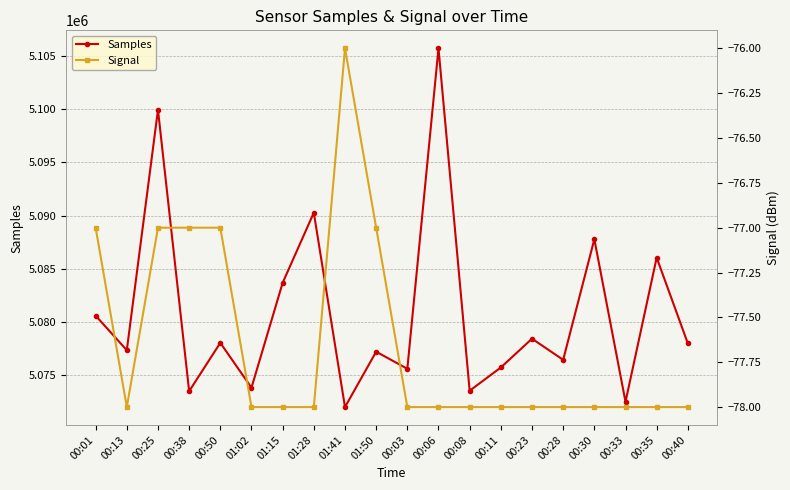

Is the value of Samples at 00:03 greater than the value of Signal at 00:50?

Yes